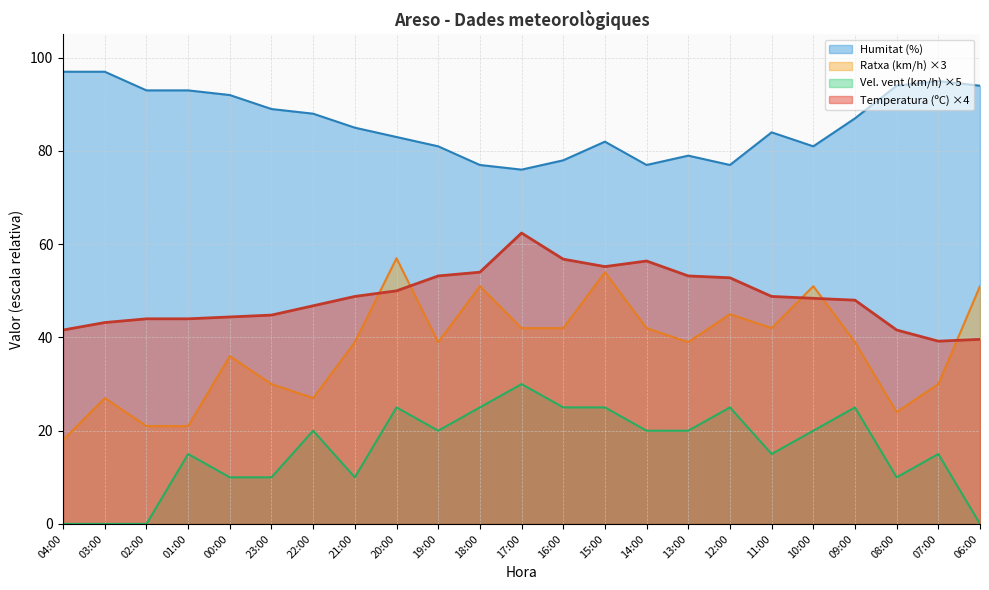

What is the difference between the highest and lowest values at 15:00?

57.0